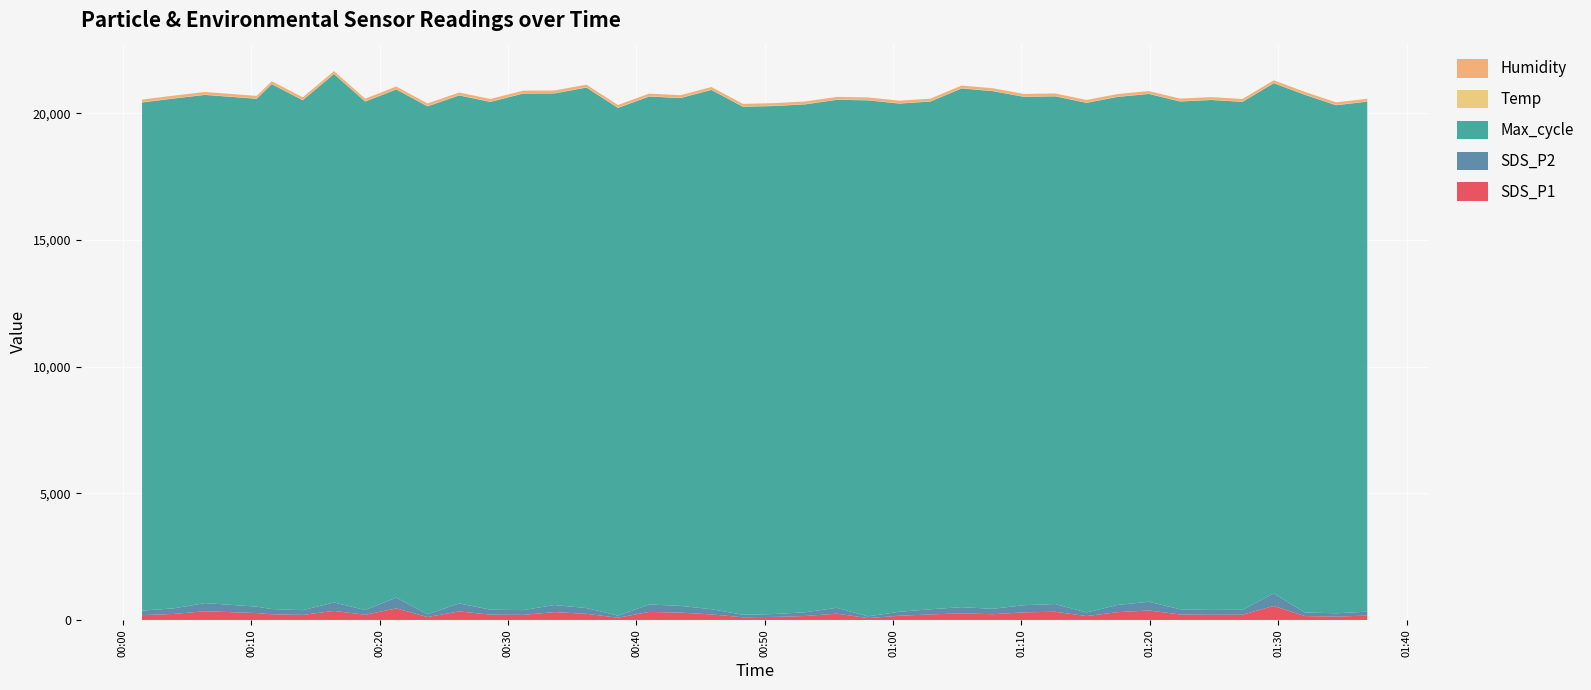

Reading right to left, what are all the values shown in this chart?

SDS_P1: 2023/01/01 01:36:56=170.0	2023/01/01 01:34:30=137.1	2023/01/01 01:32:04=154.1	2023/01/01 01:29:39=552.8	2023/01/01 01:27:13=208.9	2023/01/01 01:24:47=204.9	2023/01/01 01:22:21=218.2	2023/01/01 01:19:56=373.9	2023/01/01 01:17:30=308.4	2023/01/01 01:15:04=154.1	2023/01/01 01:12:37=325.0	2023/01/01 01:10:11=300.3	2023/01/01 01:07:45=227.2	2023/01/01 01:05:20=262.3	2023/01/01 01:02:54=218.2	2023/01/01 01:00:29=167.5	2023/01/01 00:58:03=74.6	2023/01/01 00:55:37=249.2	2023/01/01 00:53:10=157.6	2023/01/01 00:50:44=121.3	2023/01/01 00:48:18=106.8	2023/01/01 00:45:51=219.4	2023/01/01 00:43:26=290.8	2023/01/01 00:41:00=317.6	2023/01/01 00:38:34=89.0	2023/01/01 00:36:07=243.1	2023/01/01 00:33:37=310.7	2023/01/01 00:31:11=201.3	2023/01/01 00:28:38=211.2	2023/01/01 00:26:12=337.3	2023/01/01 00:23:44=116.5	2023/01/01 00:21:18=457.5	2023/01/01 00:18:53=204.0	2023/01/01 00:16:27=358.2	2023/01/01 00:14:01=200.4	2023/01/01 00:11:36=223.5	2023/01/01 00:10:26=273.2	2023/01/01 00:06:24=344.2	2023/01/01 00:03:58=237.6	2023/01/01 00:01:30=191.2
SDS_P2: 2023/01/01 01:36:56=157.7	2023/01/01 01:34:30=126.2	2023/01/01 01:32:04=143.3	2023/01/01 01:29:39=495.3	2023/01/01 01:27:13=195.0	2023/01/01 01:24:47=192.2	2023/01/01 01:22:21=204.0	2023/01/01 01:19:56=344.5	2023/01/01 01:17:30=286.2	2023/01/01 01:15:04=143.5	2023/01/01 01:12:37=304.1	2023/01/01 01:10:11=282.1	2023/01/01 01:07:45=212.7	2023/01/01 01:05:20=244.6	2023/01/01 01:02:54=202.9	2023/01/01 01:00:29=156.1	2023/01/01 00:58:03=68.8	2023/01/01 00:55:37=231.8	2023/01/01 00:53:10=146.5	2023/01/01 00:50:44=113.0	2023/01/01 00:48:18=98.8	2023/01/01 00:45:51=205.7	2023/01/01 00:43:26=266.1	2023/01/01 00:41:00=292.5	2023/01/01 00:38:34=83.1	2023/01/01 00:36:07=227.2	2023/01/01 00:33:37=279.8	2023/01/01 00:31:11=187.6	2023/01/01 00:28:38=195.5	2023/01/01 00:26:12=314.9	2023/01/01 00:23:44=108.6	2023/01/01 00:21:18=424.2	2023/01/01 00:18:53=189.5	2023/01/01 00:16:27=332.1	2023/01/01 00:14:01=187.4	2023/01/01 00:11:36=207.7	2023/01/01 00:10:26=253.8	2023/01/01 00:06:24=321.5	2023/01/01 00:03:58=221.2	2023/01/01 00:01:30=179.0
Max_cycle: 2023/01/01 01:36:56=20129.0	2023/01/01 01:34:30=20052.0	2023/01/01 01:32:04=20431.0	2023/01/01 01:29:39=20137.0	2023/01/01 01:27:13=20045.0	2023/01/01 01:24:47=20125.0	2023/01/01 01:22:21=20041.0	2023/01/01 01:19:56=20042.0	2023/01/01 01:17:30=20050.0	2023/01/01 01:15:04=20112.0	2023/01/01 01:12:37=20038.0	2023/01/01 01:10:11=20065.0	2023/01/01 01:07:45=20432.0	2023/01/01 01:05:20=20471.0	2023/01/01 01:02:54=20038.0	2023/01/01 01:00:29=20057.0	2023/01/01 00:58:03=20365.0	2023/01/01 00:55:37=20048.0	2023/01/01 00:53:10=20046.0	2023/01/01 00:50:44=20049.0	2023/01/01 00:48:18=20049.0	2023/01/01 00:45:51=20494.0	2023/01/01 00:43:26=20041.0	2023/01/01 00:41:00=20049.0	2023/01/01 00:38:34=20038.0	2023/01/01 00:36:07=20542.0	2023/01/01 00:33:37=20191.0	2023/01/01 00:31:11=20387.0	2023/01/01 00:28:38=20041.0	2023/01/01 00:26:12=20049.0	2023/01/01 00:23:44=20046.0	2023/01/01 00:21:18=20058.0	2023/01/01 00:18:53=20066.0	2023/01/01 00:16:27=20857.0	2023/01/01 00:14:01=20126.0	2023/01/01 00:11:36=20717.0	2023/01/01 00:10:26=20042.0	2023/01/01 00:06:24=20057.0	2023/01/01 00:03:58=20121.0	2023/01/01 00:01:30=20054.0
Temp: 2023/01/01 01:36:56=12.9	2023/01/01 01:34:30=13.0	2023/01/01 01:32:04=13.2	2023/01/01 01:29:39=13.2	2023/01/01 01:27:13=13.2	2023/01/01 01:24:47=13.2	2023/01/01 01:22:21=13.1	2023/01/01 01:19:56=13.0	2023/01/01 01:17:30=13.0	2023/01/01 01:15:04=13.0	2023/01/01 01:12:37=13.0	2023/01/01 01:10:11=13.0	2023/01/01 01:07:45=13.1	2023/01/01 01:05:20=13.1	2023/01/01 01:02:54=13.5	2023/01/01 01:00:29=13.6	2023/01/01 00:58:03=13.7	2023/01/01 00:55:37=13.6	2023/01/01 00:53:10=13.7	2023/01/01 00:50:44=13.7	2023/01/01 00:48:18=13.7	2023/01/01 00:45:51=13.6	2023/01/01 00:43:26=13.7	2023/01/01 00:41:00=13.6	2023/01/01 00:38:34=13.7	2023/01/01 00:36:07=13.7	2023/01/01 00:33:37=13.8	2023/01/01 00:31:11=13.7	2023/01/01 00:28:38=13.7	2023/01/01 00:26:12=13.6	2023/01/01 00:23:44=13.7	2023/01/01 00:21:18=13.7	2023/01/01 00:18:53=13.7	2023/01/01 00:16:27=13.7	2023/01/01 00:14:01=13.8	2023/01/01 00:11:36=13.7	2023/01/01 00:10:26=13.7	2023/01/01 00:06:24=13.7	2023/01/01 00:03:58=13.7	2023/01/01 00:01:30=13.6
Humidity: 2023/01/01 01:36:56=99.9	2023/01/01 01:34:30=99.9	2023/01/01 01:32:04=99.9	2023/01/01 01:29:39=99.9	2023/01/01 01:27:13=99.9	2023/01/01 01:24:47=99.9	2023/01/01 01:22:21=99.9	2023/01/01 01:19:56=99.9	2023/01/01 01:17:30=99.9	2023/01/01 01:15:04=99.9	2023/01/01 01:12:37=99.9	2023/01/01 01:10:11=99.9	2023/01/01 01:07:45=99.9	2023/01/01 01:05:20=99.9	2023/01/01 01:02:54=99.9	2023/01/01 01:00:29=99.9	2023/01/01 00:58:03=99.9	2023/01/01 00:55:37=99.9	2023/01/01 00:53:10=99.9	2023/01/01 00:50:44=99.9	2023/01/01 00:48:18=99.9	2023/01/01 00:45:51=99.9	2023/01/01 00:43:26=99.9	2023/01/01 00:41:00=99.9	2023/01/01 00:38:34=99.9	2023/01/01 00:36:07=99.9	2023/01/01 00:33:37=99.9	2023/01/01 00:31:11=99.9	2023/01/01 00:28:38=99.9	2023/01/01 00:26:12=99.9	2023/01/01 00:23:44=99.9	2023/01/01 00:21:18=99.9	2023/01/01 00:18:53=99.9	2023/01/01 00:16:27=99.9	2023/01/01 00:14:01=99.9	2023/01/01 00:11:36=99.9	2023/01/01 00:10:26=99.9	2023/01/01 00:06:24=99.9	2023/01/01 00:03:58=99.9	2023/01/01 00:01:30=99.9